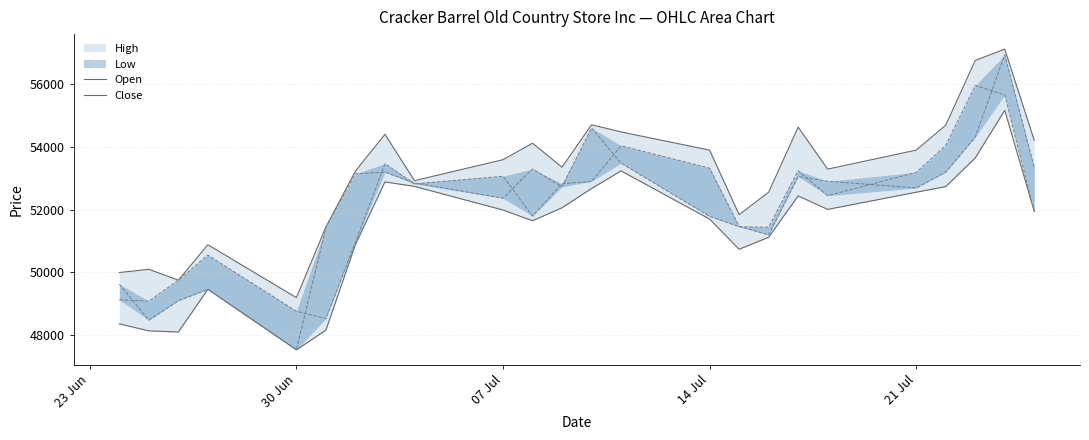

How many lines are shown in the chart?

2